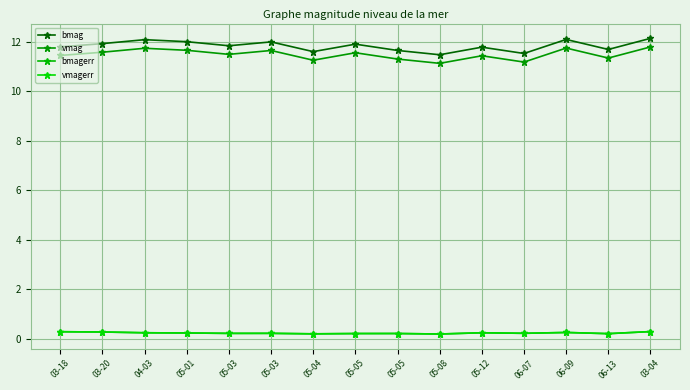

What is the sum of the vmag values at 04-03 and 06-07?

22.9